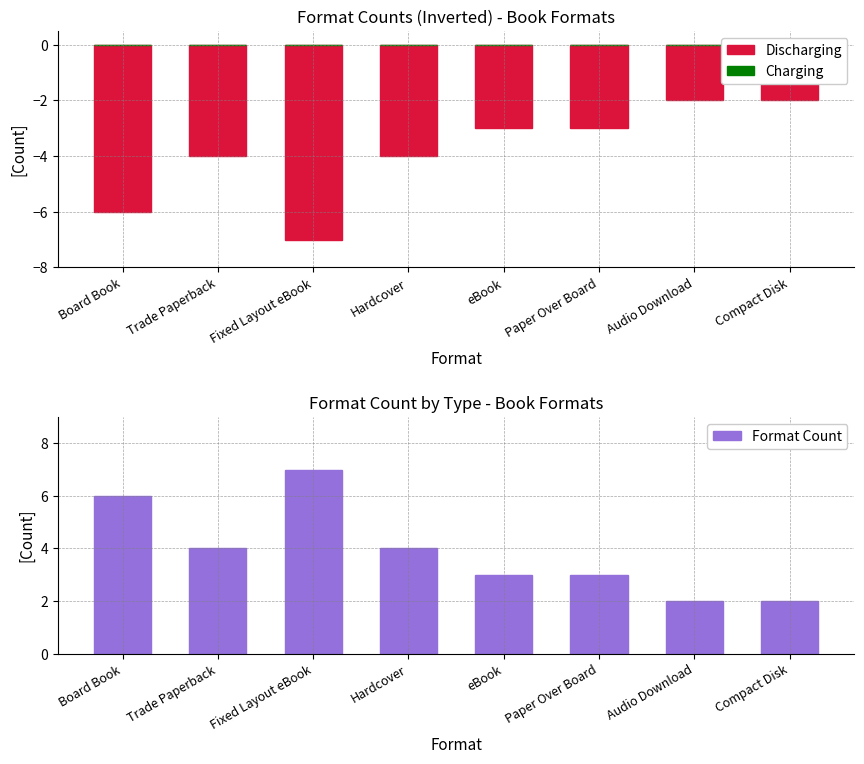

At which category is the sum across all series the highest?

Board Book